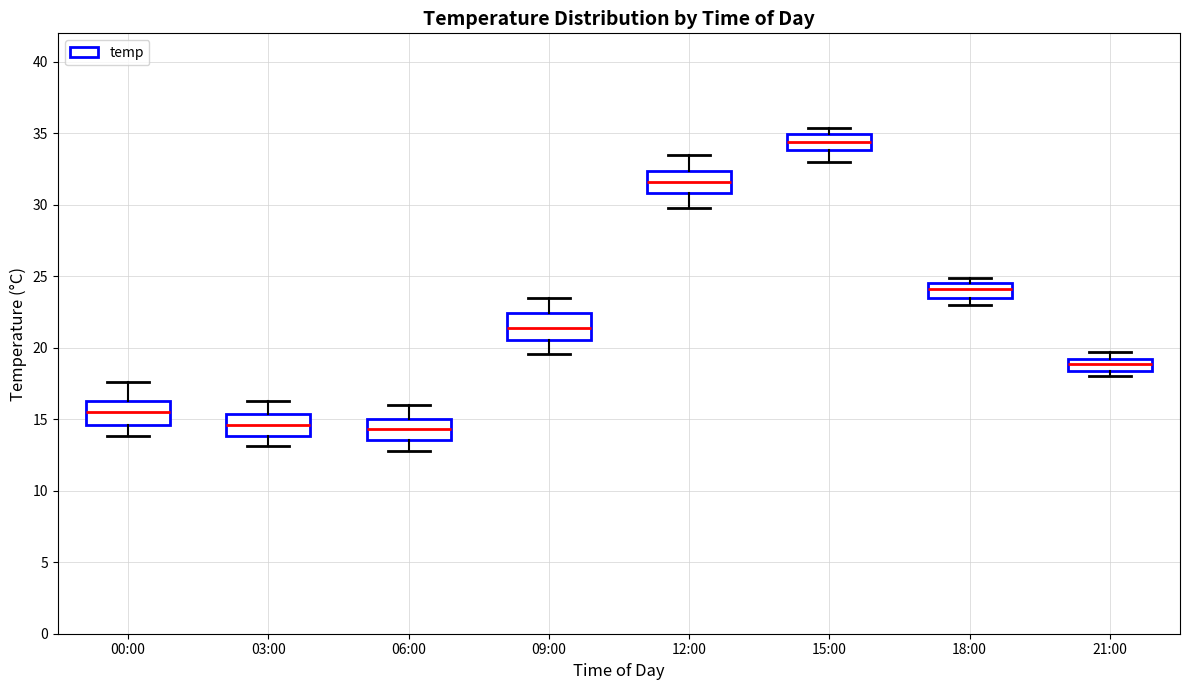

Which box has the highest median line?

15:00